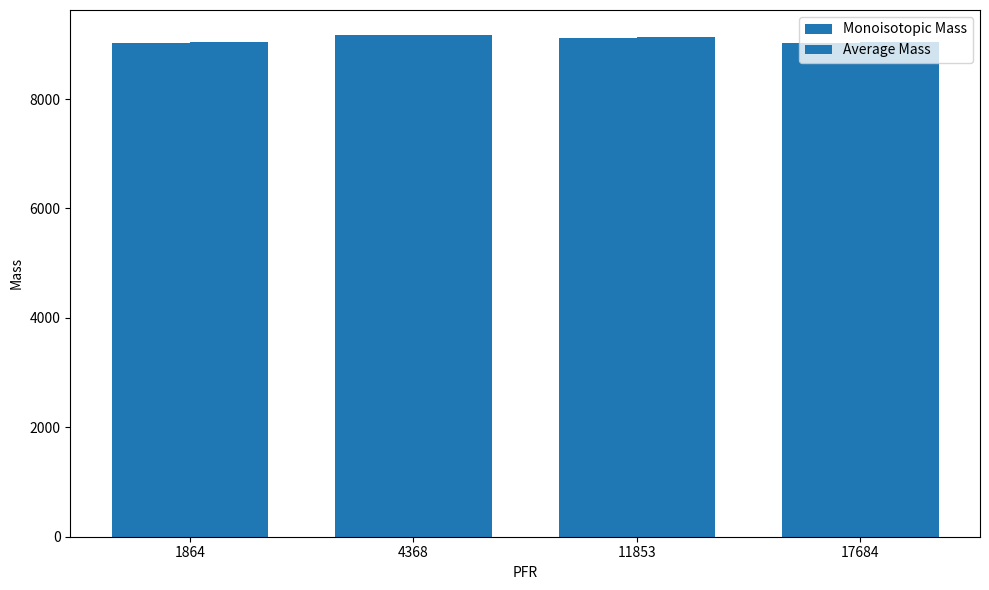

True or false: Average Mass has a value of 9127.6 at 11853.

True